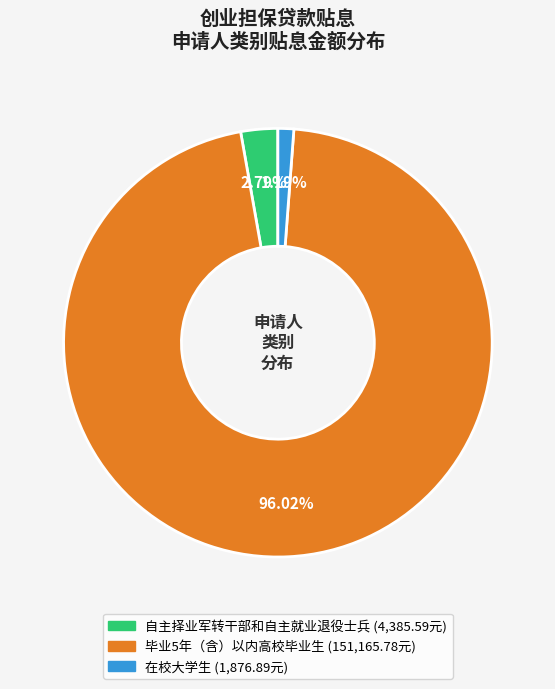

How many segments does this pie chart have?

3